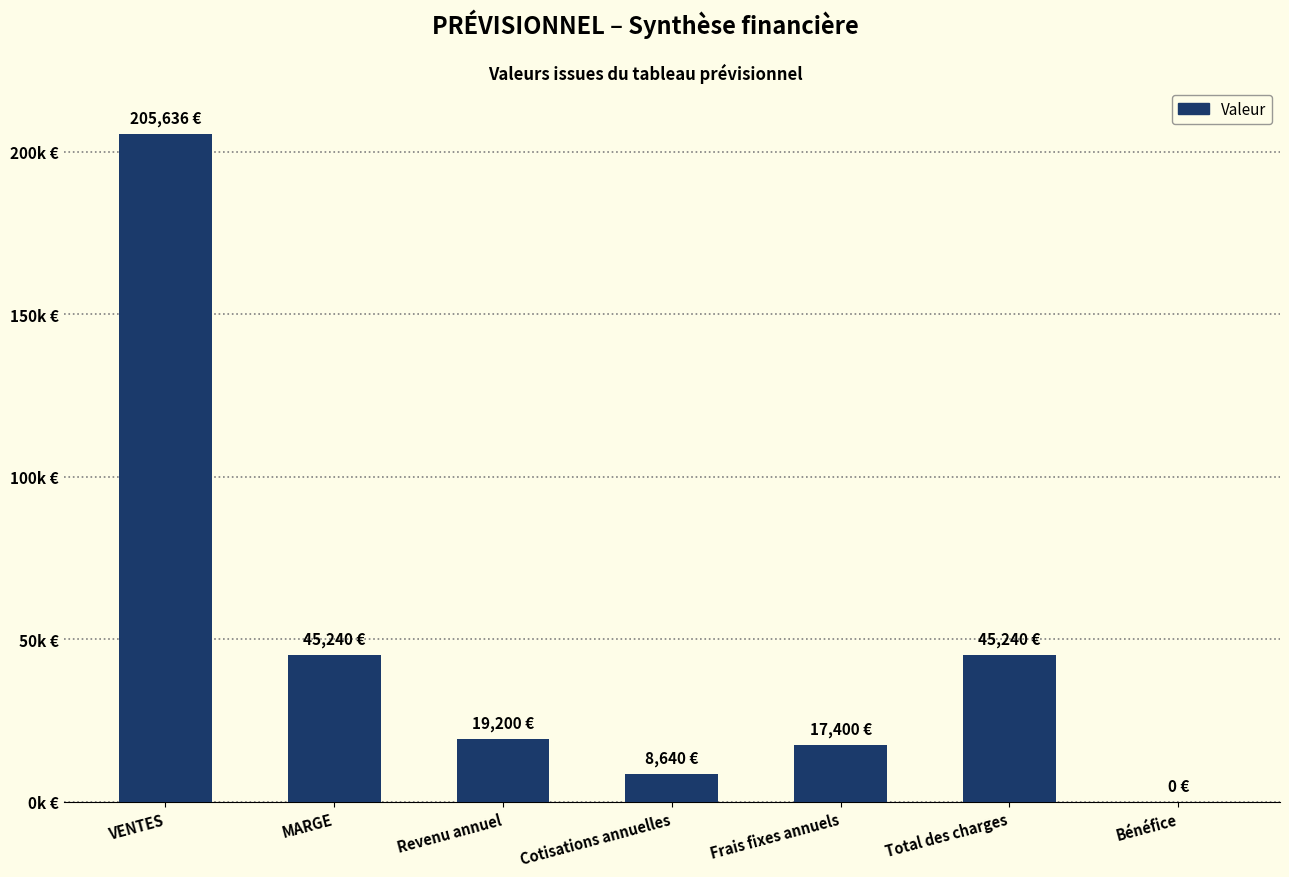

What is the ratio of the value at Revenu annuel to the value at Total des charges?

0.4